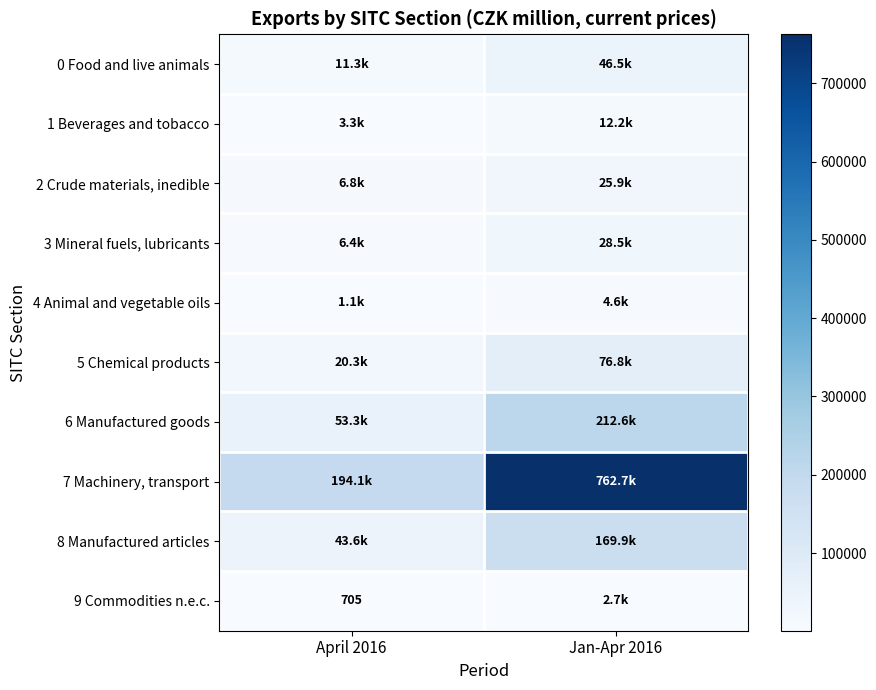

Is it true that 9 Commodities n.e.c. equals 705 at April 2016?

True